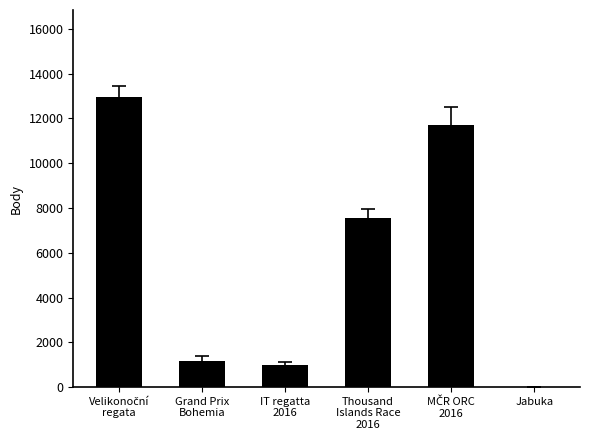

Reading left to right, what are all the values shown in this chart?

12956	1176	976	7551	11713	0